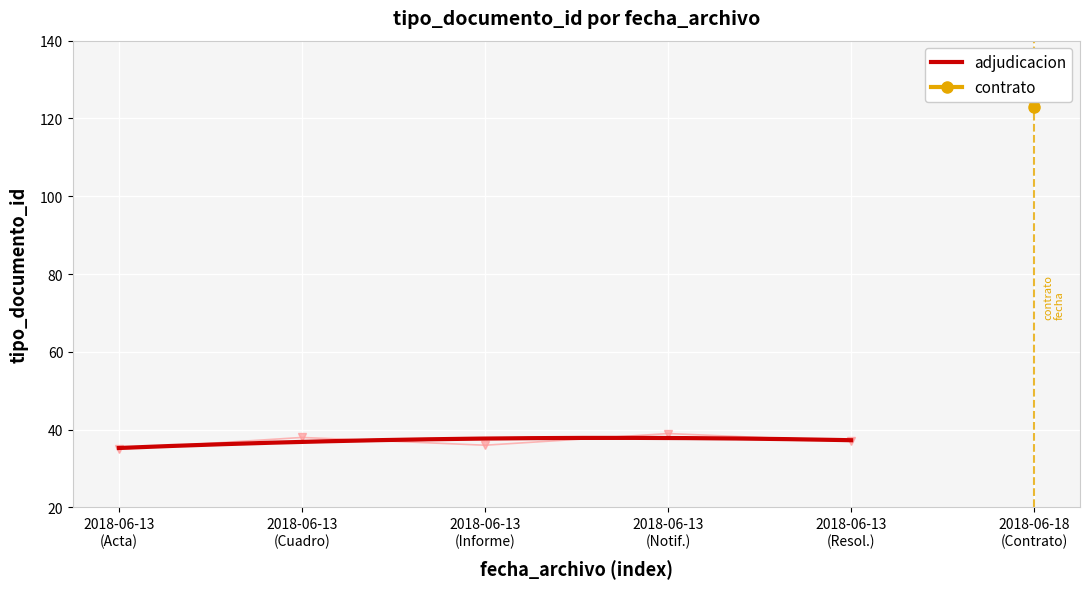

The chart shows a value of 7 at 2018-06-13
(Acta). True or false?

False